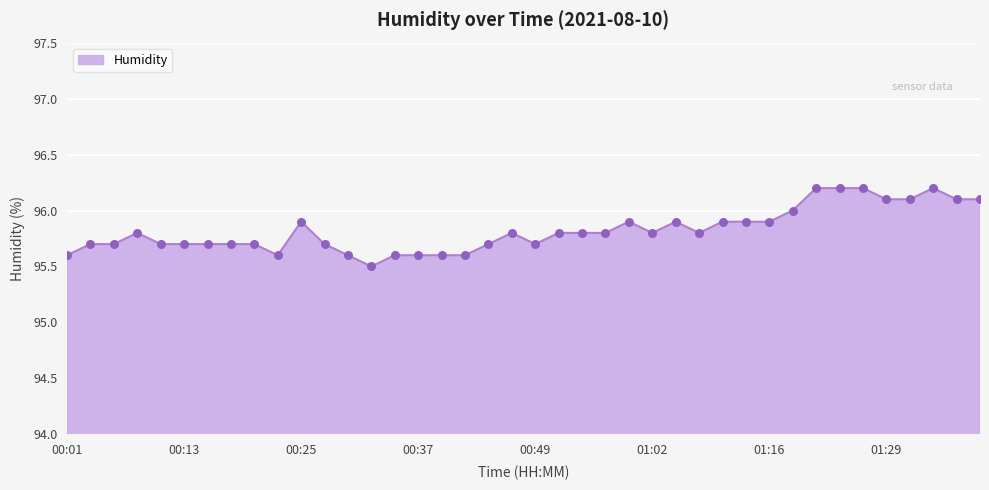

What is the minimum value shown in the chart?

95.5